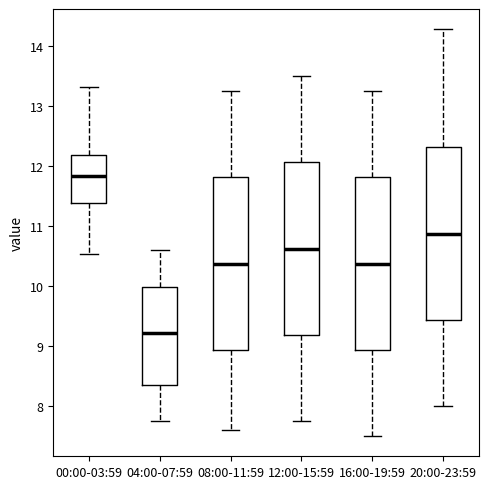

Which box has the lowest median line?

04:00-07:59